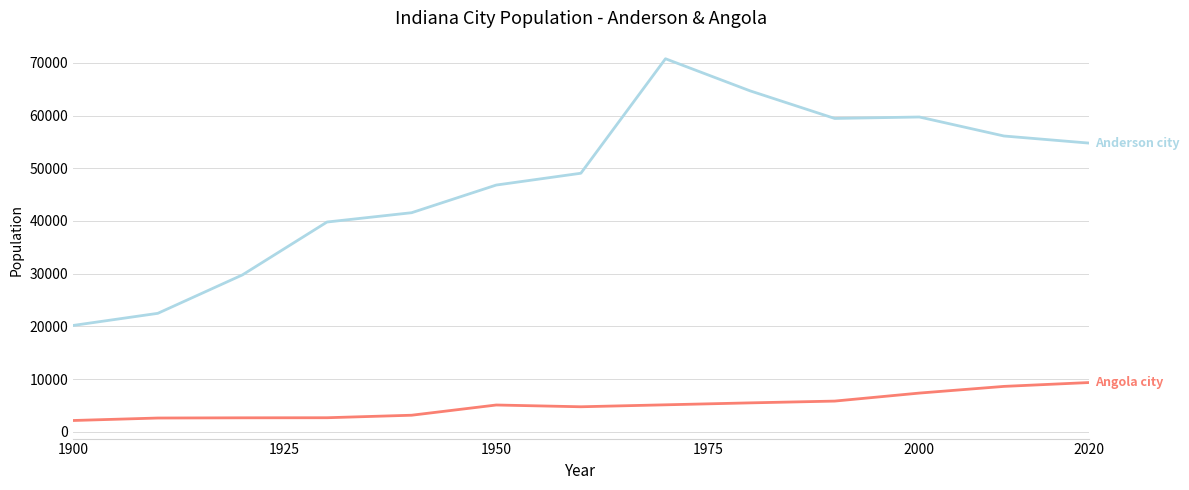

What is the smallest value displayed?

2141